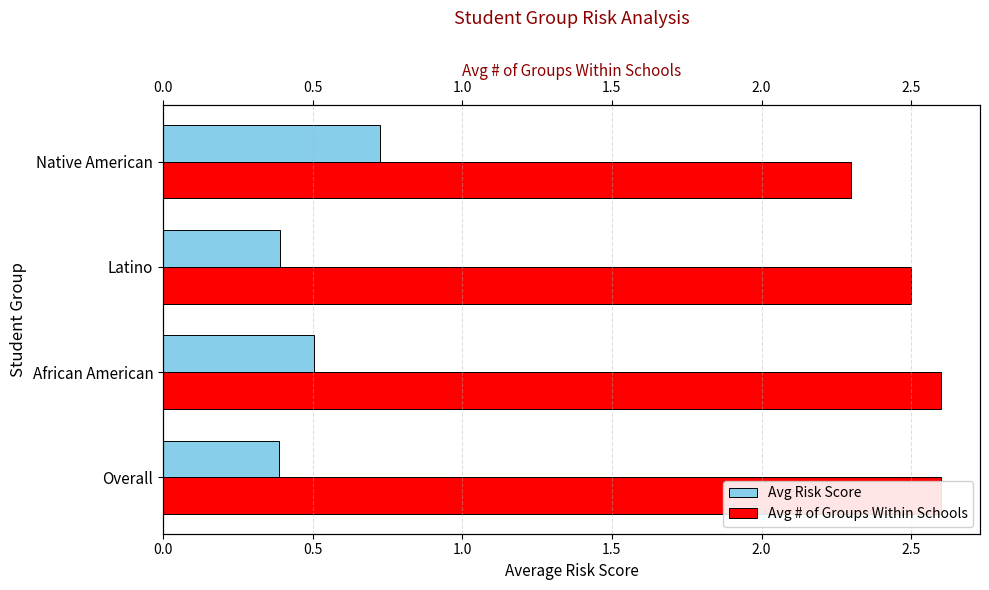

Rank the series at Overall from lowest to highest value.

Avg Risk Score, Avg # of Groups Within Schools